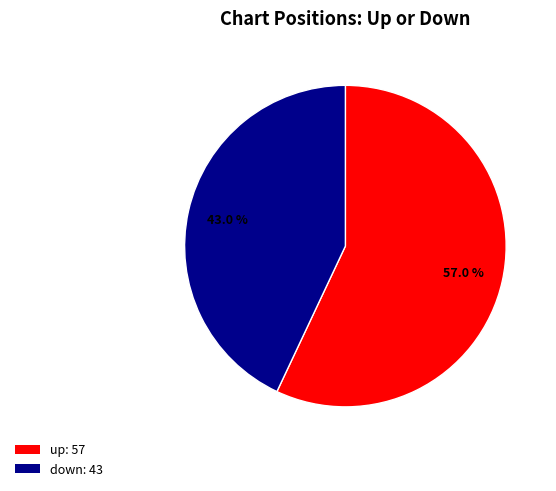

Which has a higher value, up or down?

up